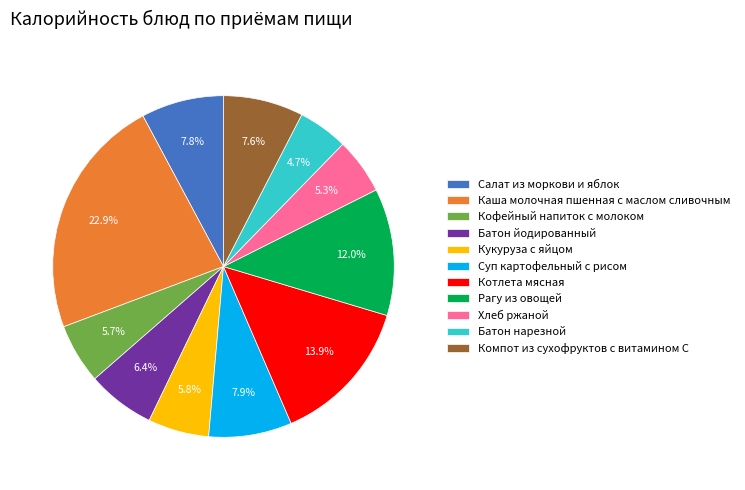

Do Суп картофельный с рисом and Кофейный напиток с молоком together represent more than half of the pie?

No